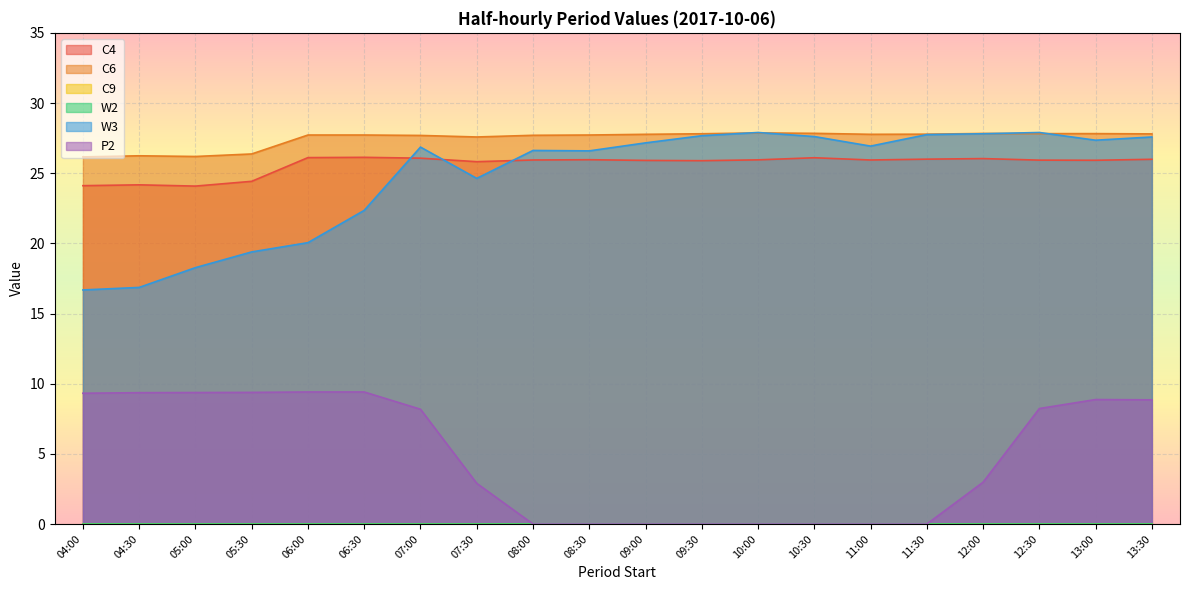

What is the sum of all C4 values?

512.5